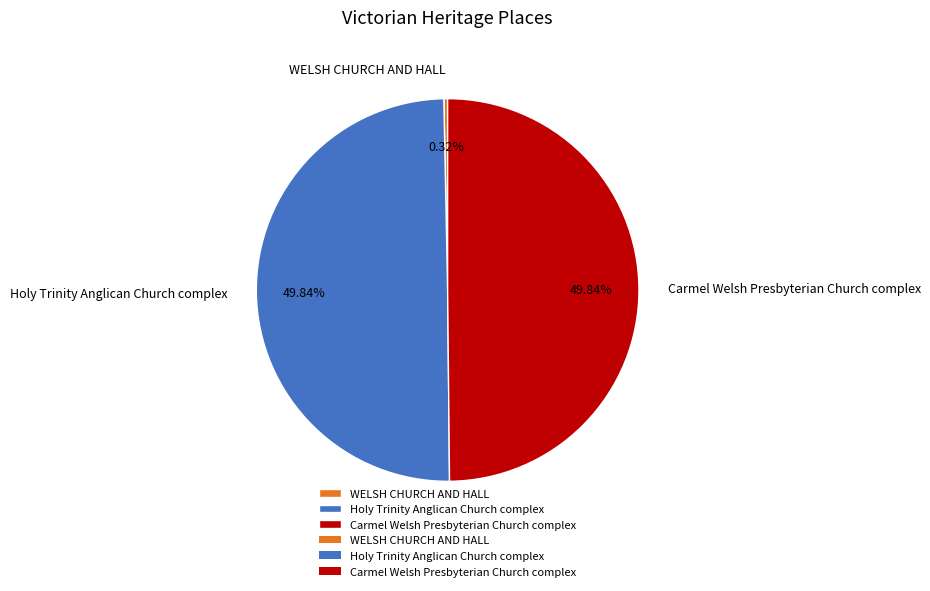

Count the number of slices in the pie.

3